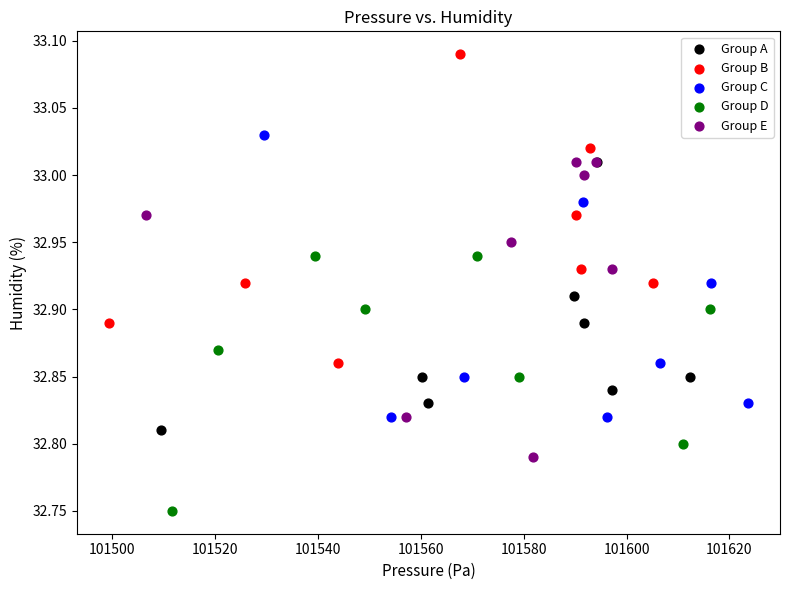

Which series contains the lowest Y value?

Group D